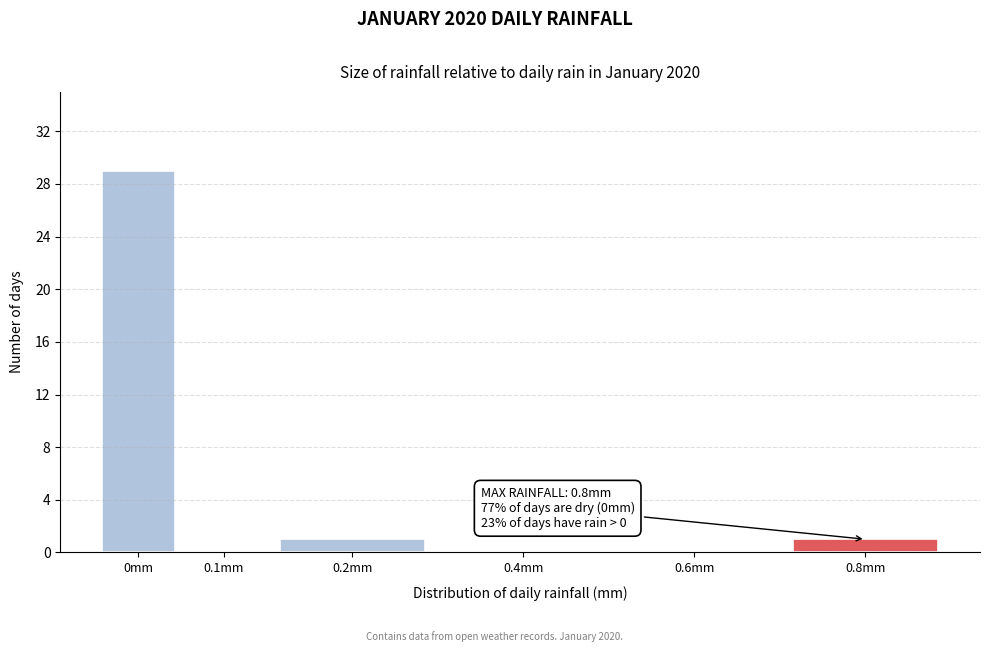

Reading left to right, list all the values displayed in this chart.

0mm=29	0.1mm=0	0.2mm=1	0.4mm=0	0.6mm=0	0.8mm=1